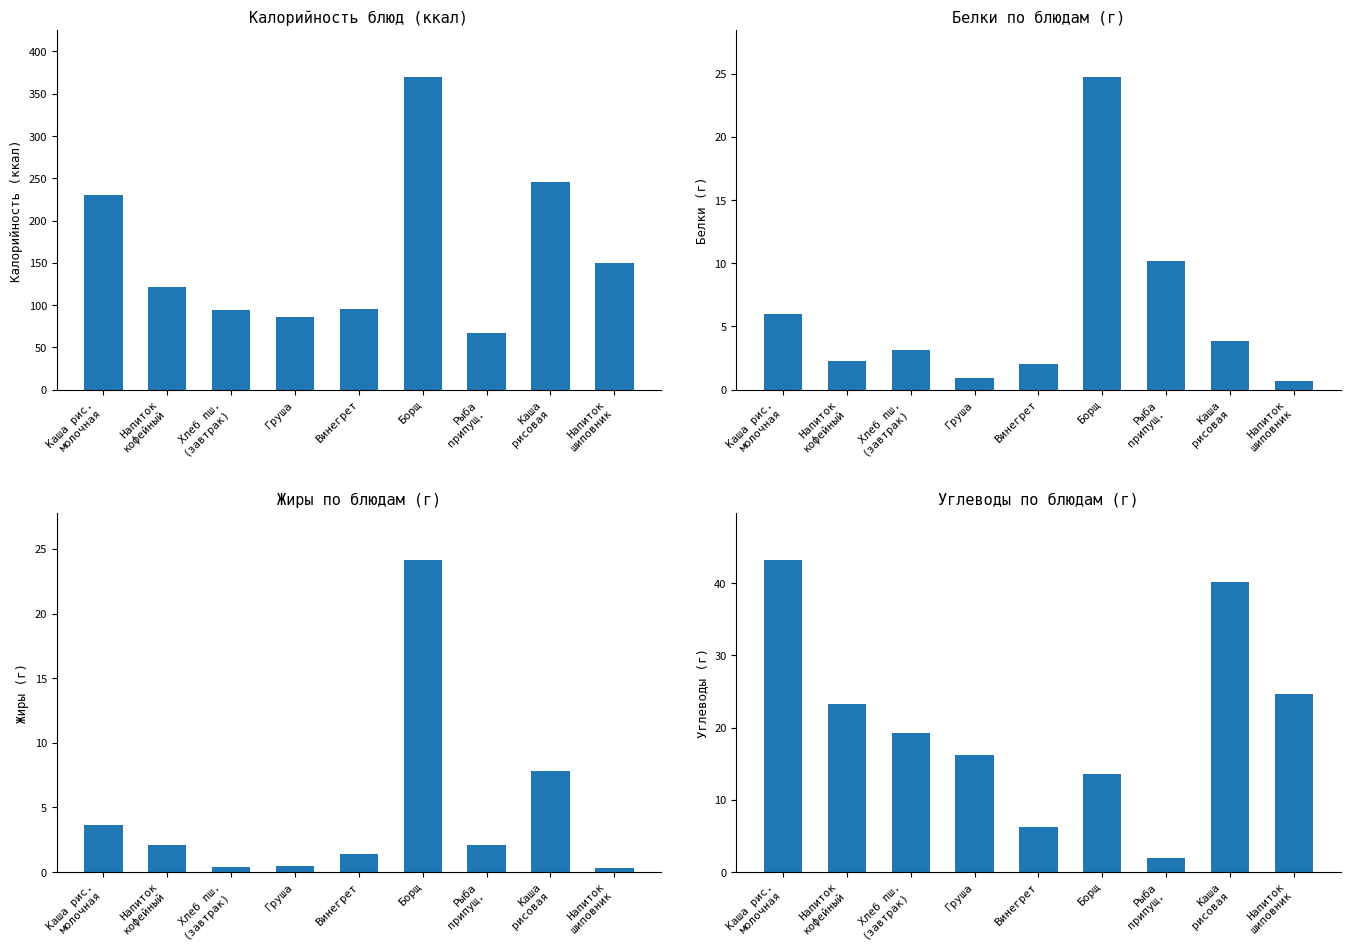

What is the approximate value of Белки at Винегрет?

2.0